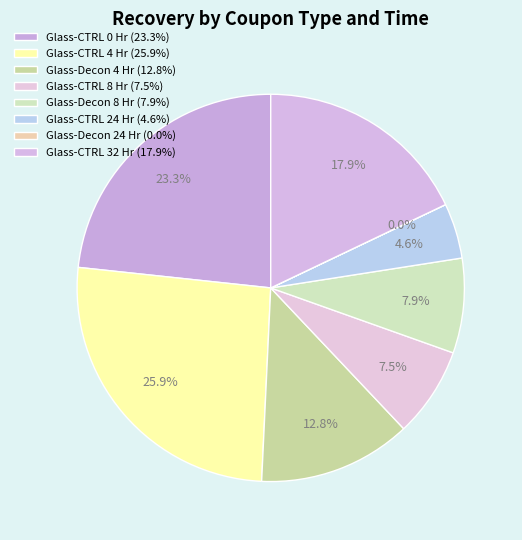

To the nearest percent, what portion does Glass-CTRL 24 Hr represent?

5%